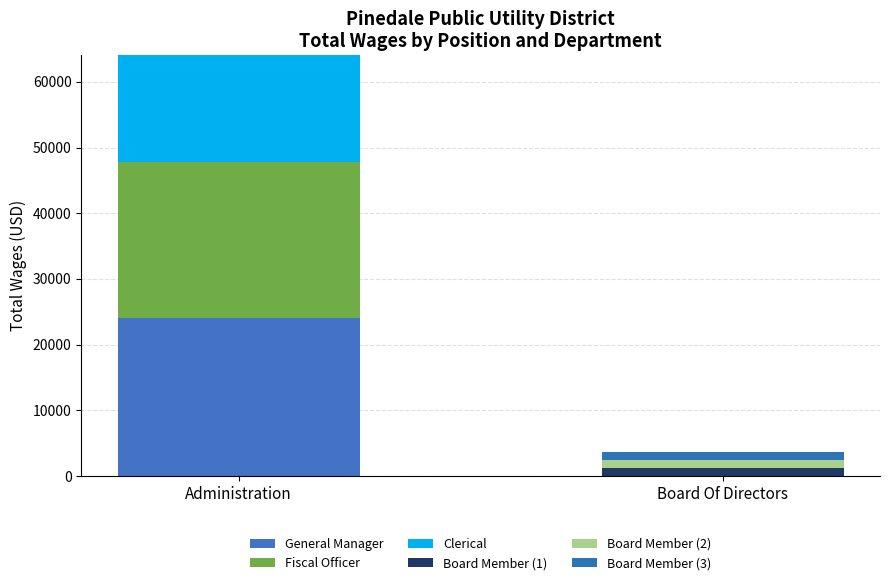

What is the label of the 1st bar from the left?

Administration